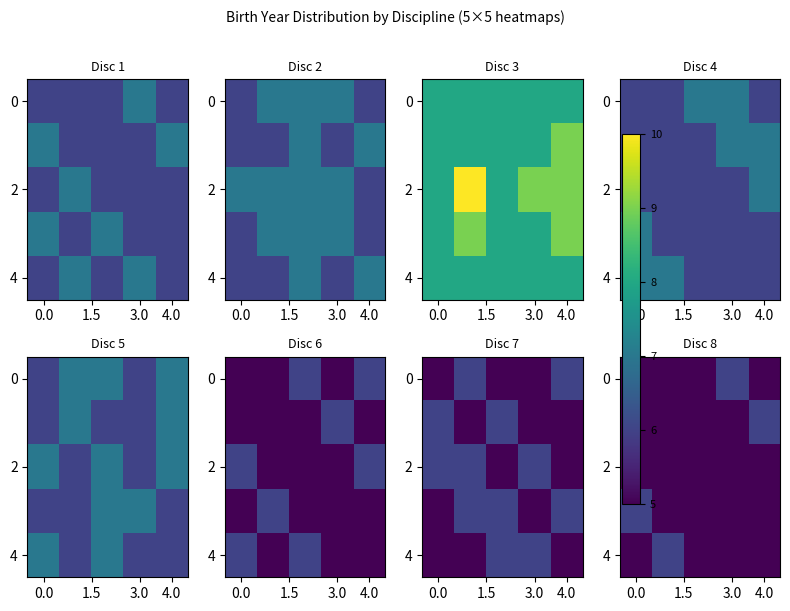

Between 3.0 and 0.0, which is larger?

3.0